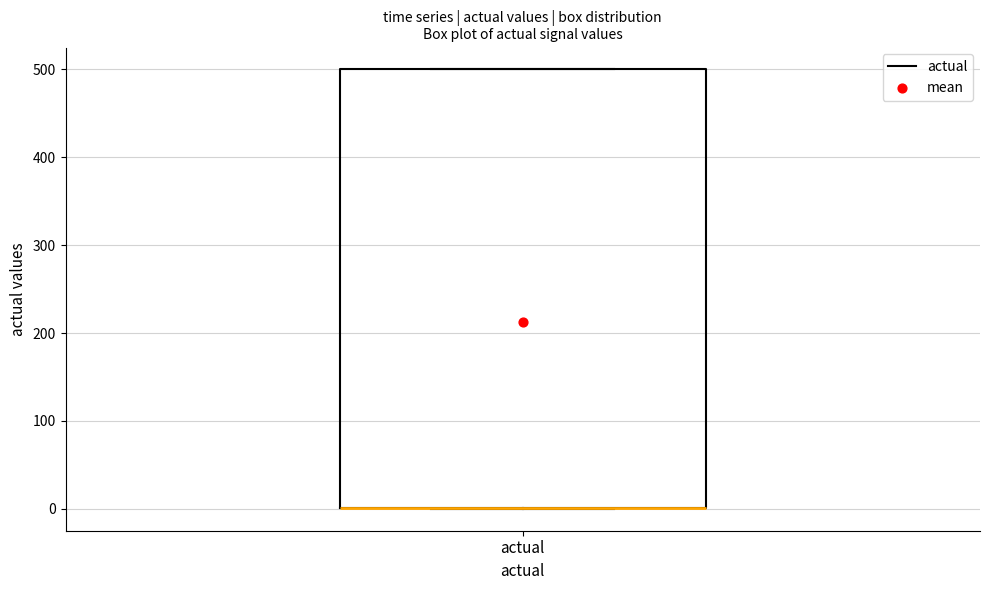

Transcribe this box plot: give where the median line is, the range the box spans, and where the two whiskers end, as read against the y-axis. The values are not printed on the chart, so give them approximately, as read against the axis.

median 0 (drawn on the box's lower edge), box 0 to 500, whiskers 0 to 500